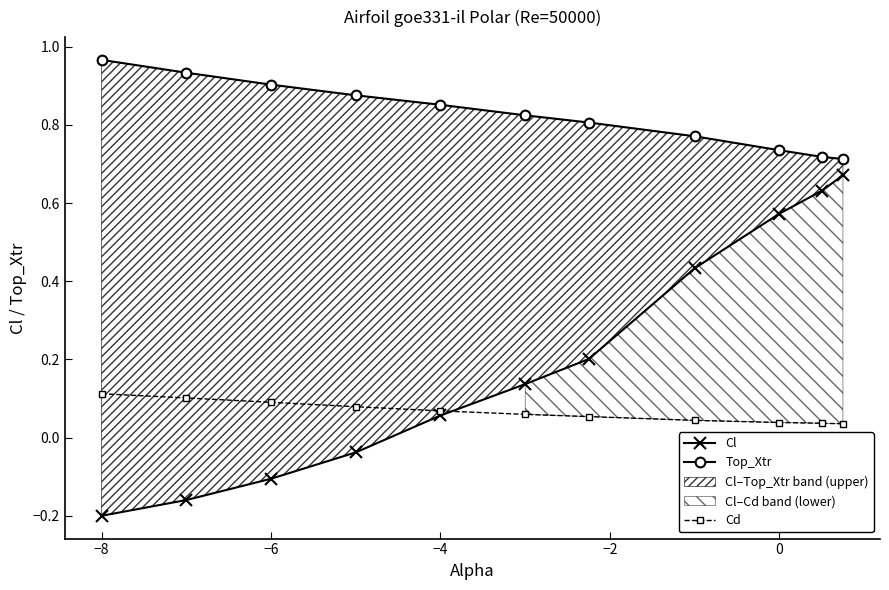

Is it true that Cd equals 0.2 at −8?

False